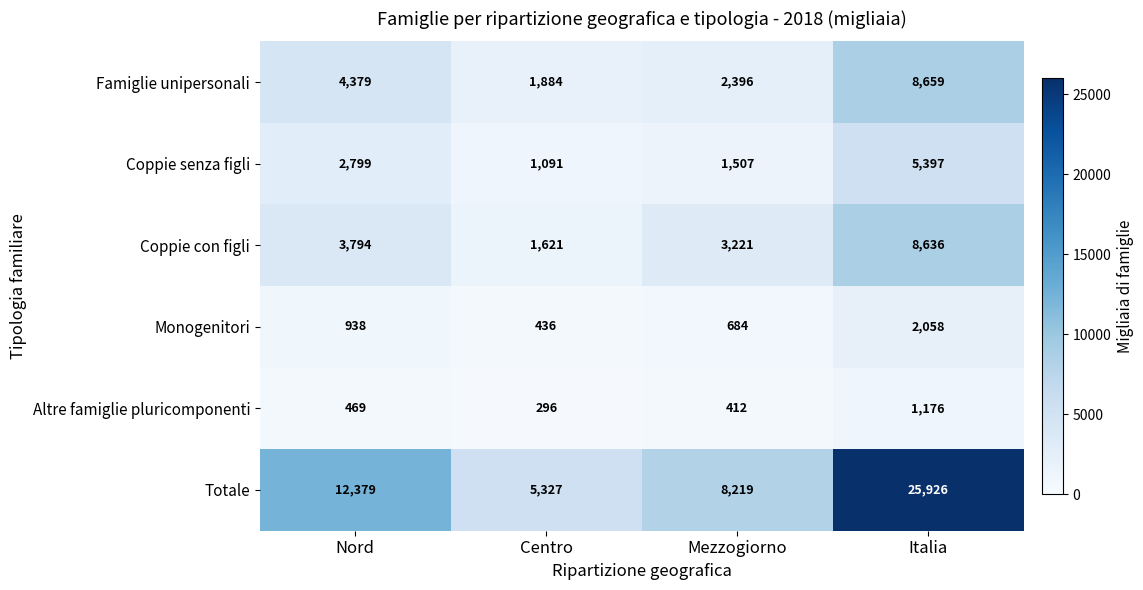

At which category is the sum across all series the highest?

Italia